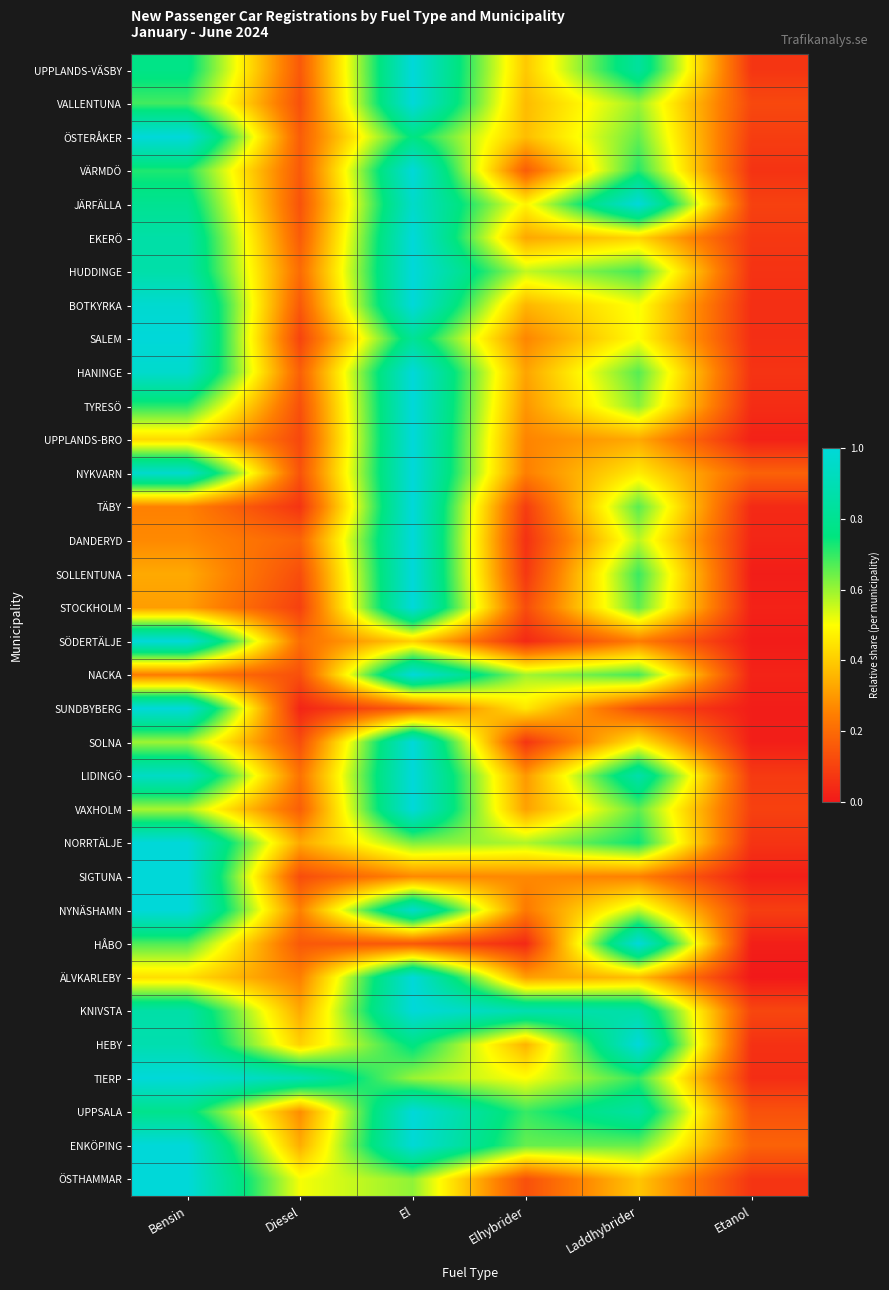

Reading left to right, extract all data points from this chart.

UPPLANDS-VÄSBY: Bensin=0.8	Diesel=0.2	El=1.0	Elhybrider=0.4	Laddhybrider=0.8	Etanol=0.1
VALLENTUNA: Bensin=0.7	Diesel=0.1	El=1.0	Elhybrider=0.4	Laddhybrider=0.6	Etanol=0.1
ÖSTERÅKER: Bensin=1.0	Diesel=0.2	El=0.8	Elhybrider=0.4	Laddhybrider=0.7	Etanol=0.1
VÄRMDÖ: Bensin=0.7	Diesel=0.2	El=1.0	Elhybrider=0.2	Laddhybrider=0.7	Etanol=0.1
JÄRFÄLLA: Bensin=0.8	Diesel=0.1	El=1.0	Elhybrider=0.5	Laddhybrider=1.0	Etanol=0.1
EKERÖ: Bensin=0.9	Diesel=0.2	El=1.0	Elhybrider=0.3	Laddhybrider=0.4	Etanol=0.1
HUDDINGE: Bensin=0.9	Diesel=0.2	El=1.0	Elhybrider=0.6	Laddhybrider=0.7	Etanol=0.1
BOTKYRKA: Bensin=1.0	Diesel=0.2	El=1.0	Elhybrider=0.4	Laddhybrider=0.5	Etanol=0.1
SALEM: Bensin=1.0	Diesel=0.1	El=0.8	Elhybrider=0.3	Laddhybrider=0.5	Etanol=0.1
HANINGE: Bensin=1.0	Diesel=0.2	El=1.0	Elhybrider=0.3	Laddhybrider=0.7	Etanol=0.1
TYRESÖ: Bensin=0.7	Diesel=0.1	El=1.0	Elhybrider=0.3	Laddhybrider=0.6	Etanol=0.0
UPPLANDS-BRO: Bensin=0.4	Diesel=0.1	El=1.0	Elhybrider=0.3	Laddhybrider=0.3	Etanol=0.0
NYKVARN: Bensin=1.0	Diesel=0.1	El=1.0	Elhybrider=0.2	Laddhybrider=0.5	Etanol=0.2
TÄBY: Bensin=0.3	Diesel=0.1	El=1.0	Elhybrider=0.1	Laddhybrider=0.7	Etanol=0.0
DANDERYD: Bensin=0.3	Diesel=0.2	El=1.0	Elhybrider=0.1	Laddhybrider=0.6	Etanol=0.0
SOLLENTUNA: Bensin=0.3	Diesel=0.1	El=1.0	Elhybrider=0.1	Laddhybrider=0.7	Etanol=0.0
STOCKHOLM: Bensin=0.3	Diesel=0.1	El=1.0	Elhybrider=0.1	Laddhybrider=0.7	Etanol=0.0
SÖDERTÄLJE: Bensin=1.0	Diesel=0.2	El=0.4	Elhybrider=0.0	Laddhybrider=0.2	Etanol=0.0
NACKA: Bensin=0.2	Diesel=0.1	El=1.0	Elhybrider=0.6	Laddhybrider=0.7	Etanol=0.0
SUNDBYBERG: Bensin=1.0	Diesel=0.0	El=0.2	Elhybrider=0.5	Laddhybrider=0.1	Etanol=0.0
SOLNA: Bensin=0.6	Diesel=0.1	El=1.0	Elhybrider=0.1	Laddhybrider=0.5	Etanol=0.0
LIDINGÖ: Bensin=0.9	Diesel=0.2	El=1.0	Elhybrider=0.3	Laddhybrider=0.9	Etanol=0.1
VAXHOLM: Bensin=0.6	Diesel=0.2	El=1.0	Elhybrider=0.3	Laddhybrider=0.7	Etanol=0.1
NORRTÄLJE: Bensin=1.0	Diesel=0.3	El=0.6	Elhybrider=0.6	Laddhybrider=0.7	Etanol=0.1
SIGTUNA: Bensin=1.0	Diesel=0.1	El=0.3	Elhybrider=0.3	Laddhybrider=0.3	Etanol=0.0
NYNÄSHAMN: Bensin=1.0	Diesel=0.3	El=1.0	Elhybrider=0.2	Laddhybrider=0.6	Etanol=0.1
HÅBO: Bensin=0.7	Diesel=0.2	El=0.2	Elhybrider=0.0	Laddhybrider=1.0	Etanol=0.0
ÄLVKARLEBY: Bensin=0.4	Diesel=0.2	El=1.0	Elhybrider=0.3	Laddhybrider=0.4	Etanol=0.0
KNIVSTA: Bensin=0.9	Diesel=0.3	El=1.0	Elhybrider=0.9	Laddhybrider=0.9	Etanol=0.1
HEBY: Bensin=0.9	Diesel=0.4	El=0.8	Elhybrider=0.4	Laddhybrider=1.0	Etanol=0.1
TIERP: Bensin=1.0	Diesel=0.9	El=0.6	Elhybrider=0.5	Laddhybrider=0.7	Etanol=0.1
UPPSALA: Bensin=0.8	Diesel=0.3	El=1.0	Elhybrider=0.7	Laddhybrider=0.8	Etanol=0.1
ENKÖPING: Bensin=1.0	Diesel=0.3	El=1.0	Elhybrider=0.6	Laddhybrider=0.6	Etanol=0.2
ÖSTHAMMAR: Bensin=1.0	Diesel=0.5	El=0.6	Elhybrider=0.1	Laddhybrider=0.4	Etanol=0.1